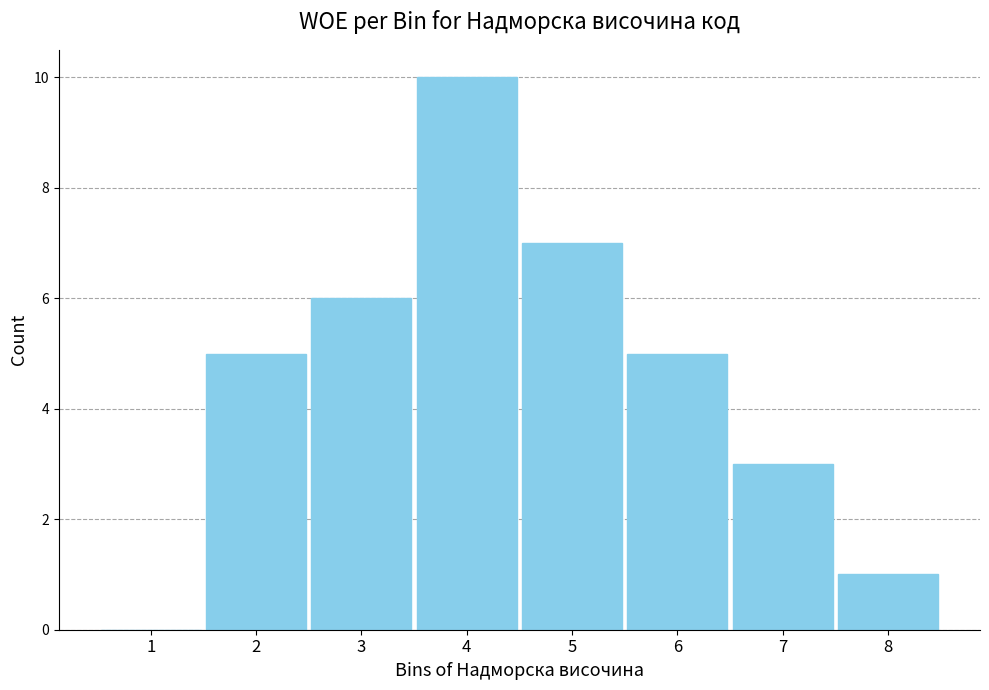

Reading left to right, list all the values displayed in this chart.

1=0	2=5	3=6	4=10	5=7	6=5	7=3	8=1